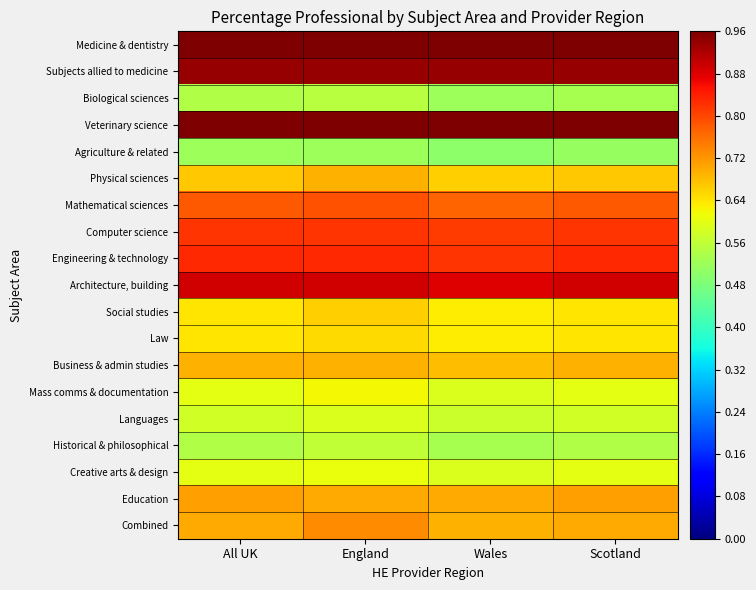

Reading left to right, list all the values displayed in this chart.

Medicine & dentistry: All UK=1.0	England=1.0	Wales=1.0	Scotland=1.0
Subjects allied to medicine: All UK=0.9	England=0.9	Wales=0.9	Scotland=0.9
Biological sciences: All UK=0.5	England=0.6	Wales=0.5	Scotland=0.5
Veterinary science: All UK=1.0	England=1.0	Wales=1.0	Scotland=1.0
Agriculture & related: All UK=0.5	England=0.5	Wales=0.5	Scotland=0.5
Physical sciences: All UK=0.7	England=0.7	Wales=0.7	Scotland=0.7
Mathematical sciences: All UK=0.8	England=0.8	Wales=0.8	Scotland=0.8
Computer science: All UK=0.8	England=0.8	Wales=0.8	Scotland=0.8
Engineering & technology: All UK=0.8	England=0.8	Wales=0.8	Scotland=0.8
Architecture, building: All UK=0.9	England=0.9	Wales=0.9	Scotland=0.9
Social studies: All UK=0.6	England=0.7	Wales=0.6	Scotland=0.6
Law: All UK=0.6	England=0.7	Wales=0.6	Scotland=0.6
Business & admin studies: All UK=0.7	England=0.7	Wales=0.7	Scotland=0.7
Mass comms & documentation: All UK=0.6	England=0.6	Wales=0.6	Scotland=0.6
Languages: All UK=0.6	England=0.6	Wales=0.6	Scotland=0.6
Historical & philosophical: All UK=0.5	England=0.6	Wales=0.5	Scotland=0.5
Creative arts & design: All UK=0.6	England=0.6	Wales=0.6	Scotland=0.6
Education: All UK=0.7	England=0.7	Wales=0.7	Scotland=0.7
Combined: All UK=0.7	England=0.7	Wales=0.7	Scotland=0.7